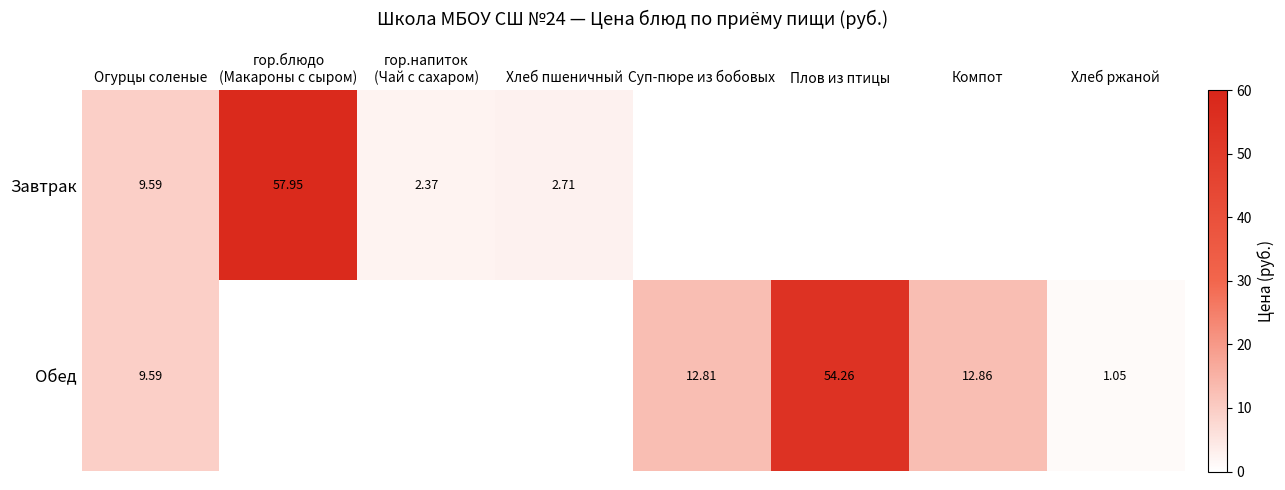

At which category is the sum across all series the highest?

Огурцы соленые